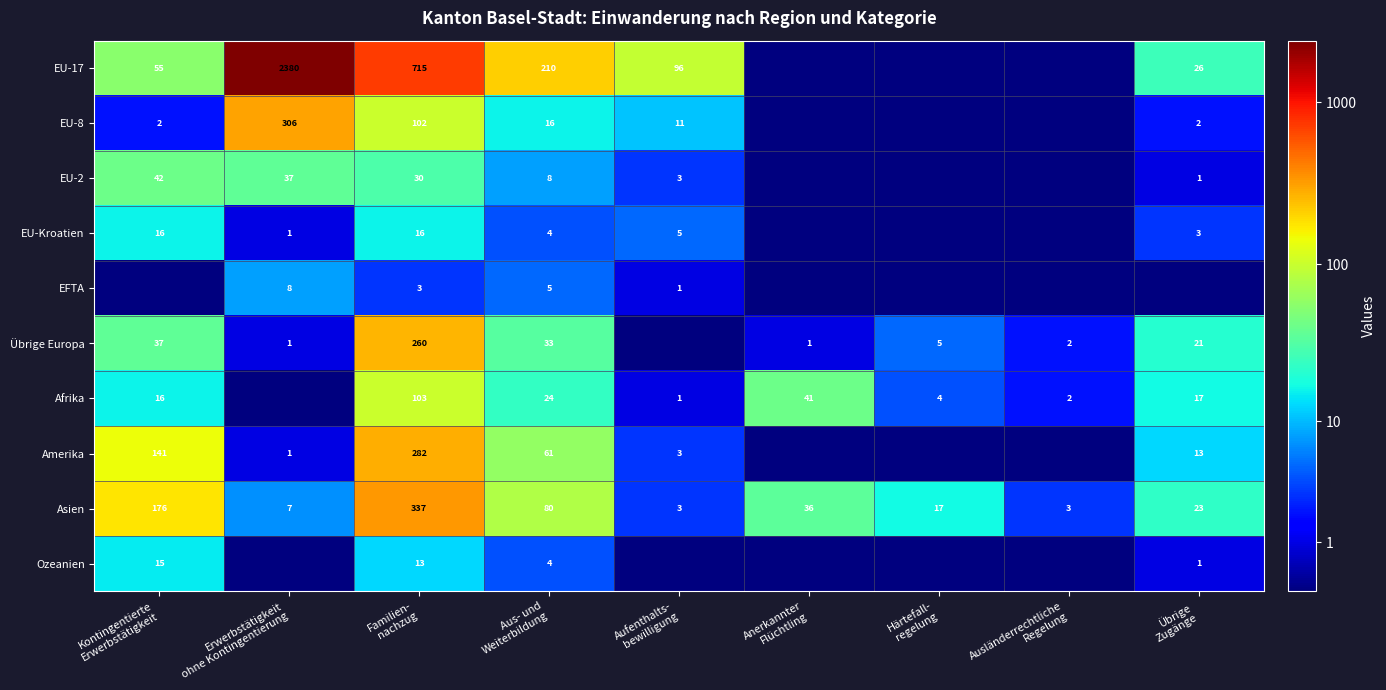

Which series has the widest spread of values?

EU-17